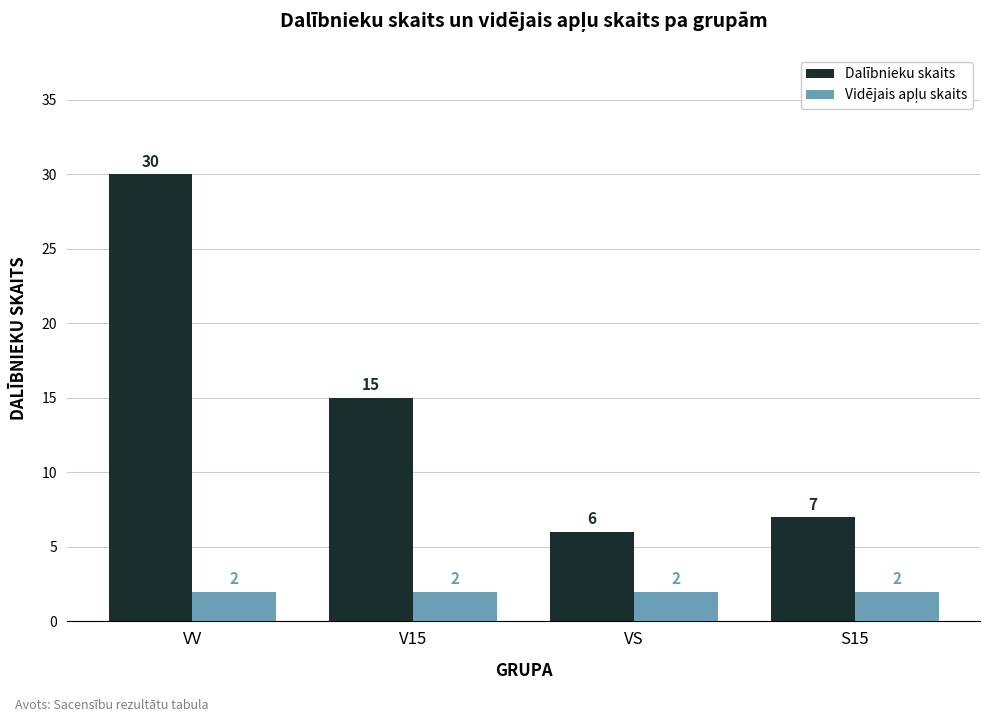

What is the label of the 2nd bar from the right?

VS